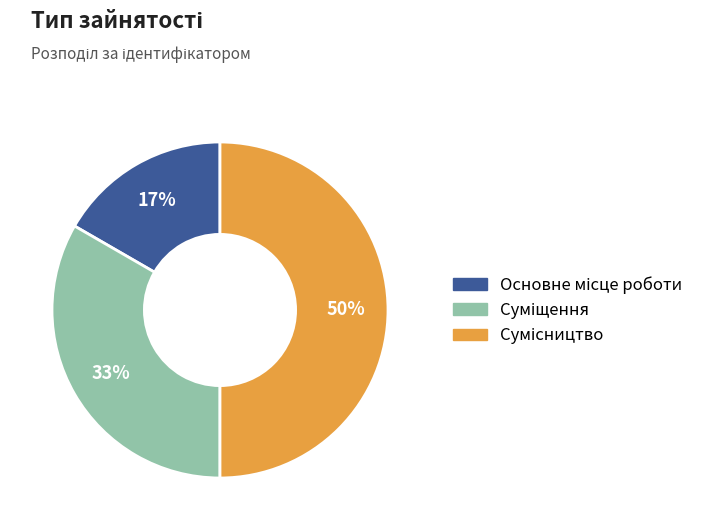

To the nearest percent, what is the difference between the largest and smallest slice percentages?

33%